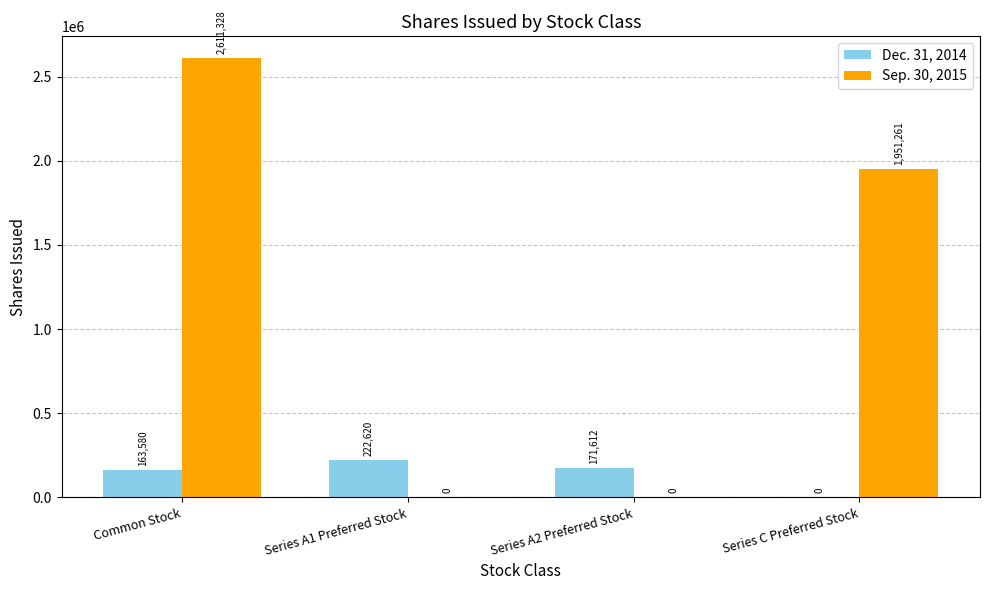

What is the greatest value displayed?

2611328